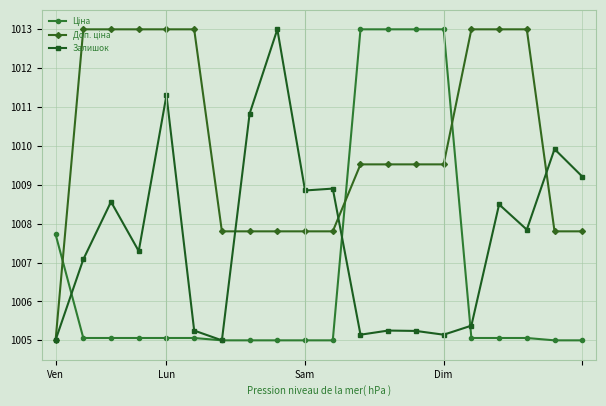

What is the maximum value for Залишок?

1013.0